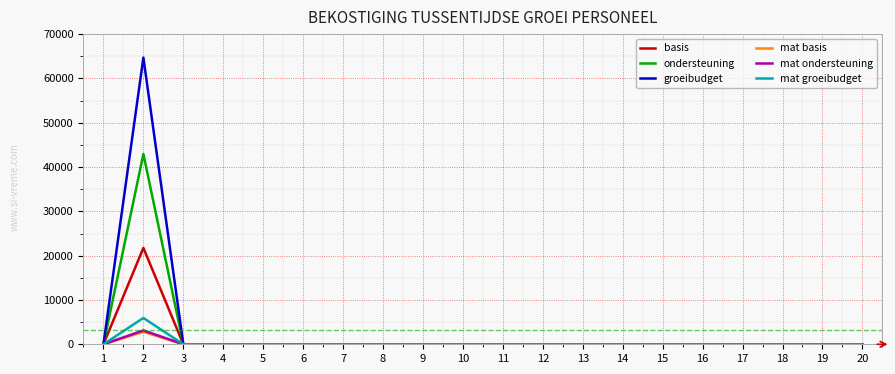

Which series has the widest spread of values?

groeibudget